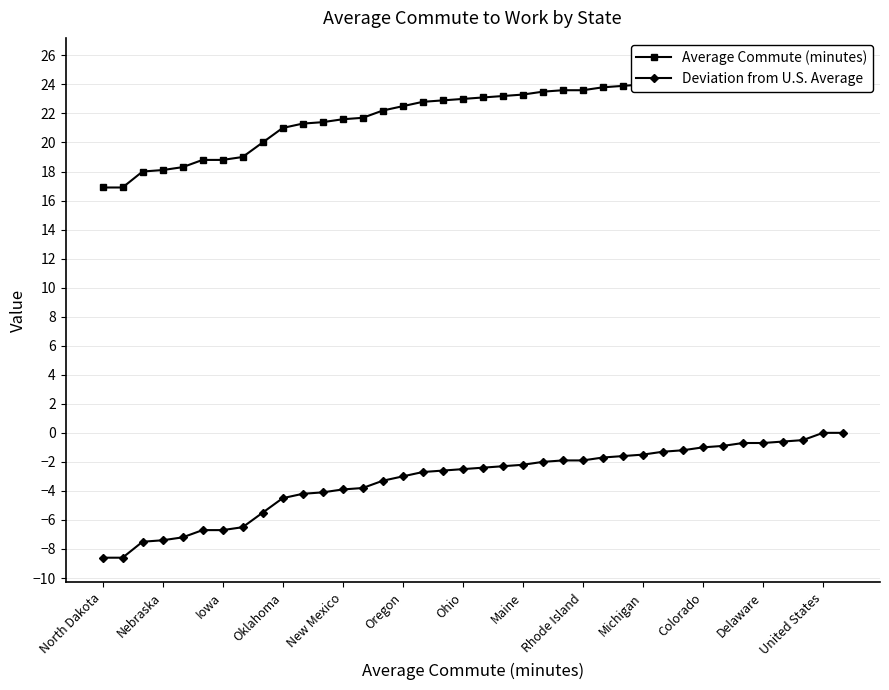

Is it true that Deviation from U.S. Average equals -6.7 at Iowa?

True